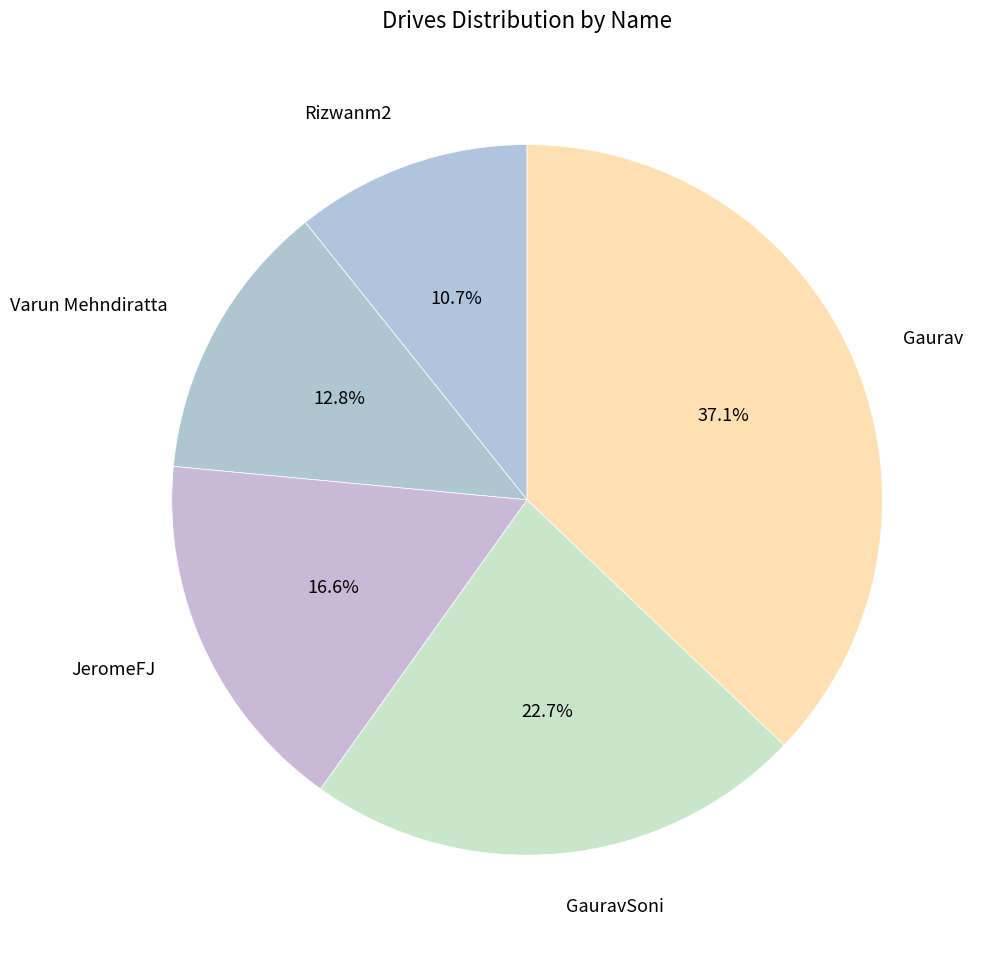

How many segments does this pie chart have?

5